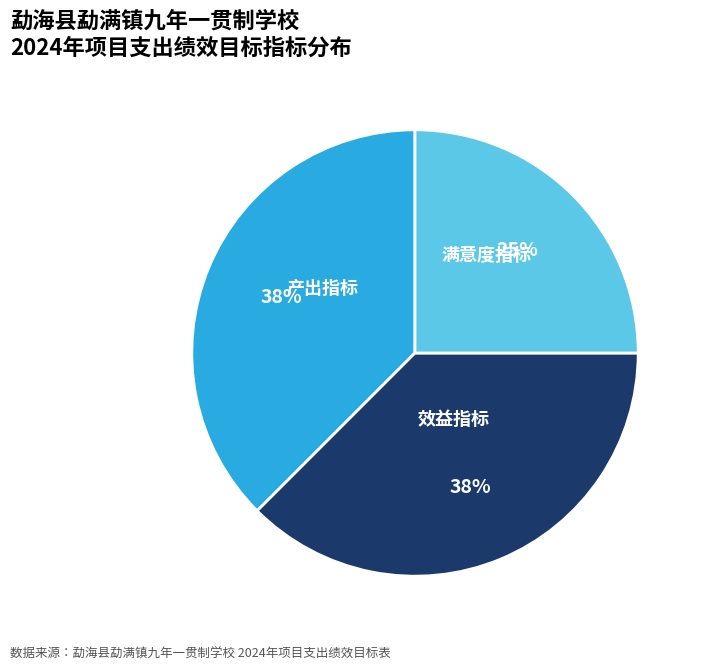

Count the number of slices in the pie.

3